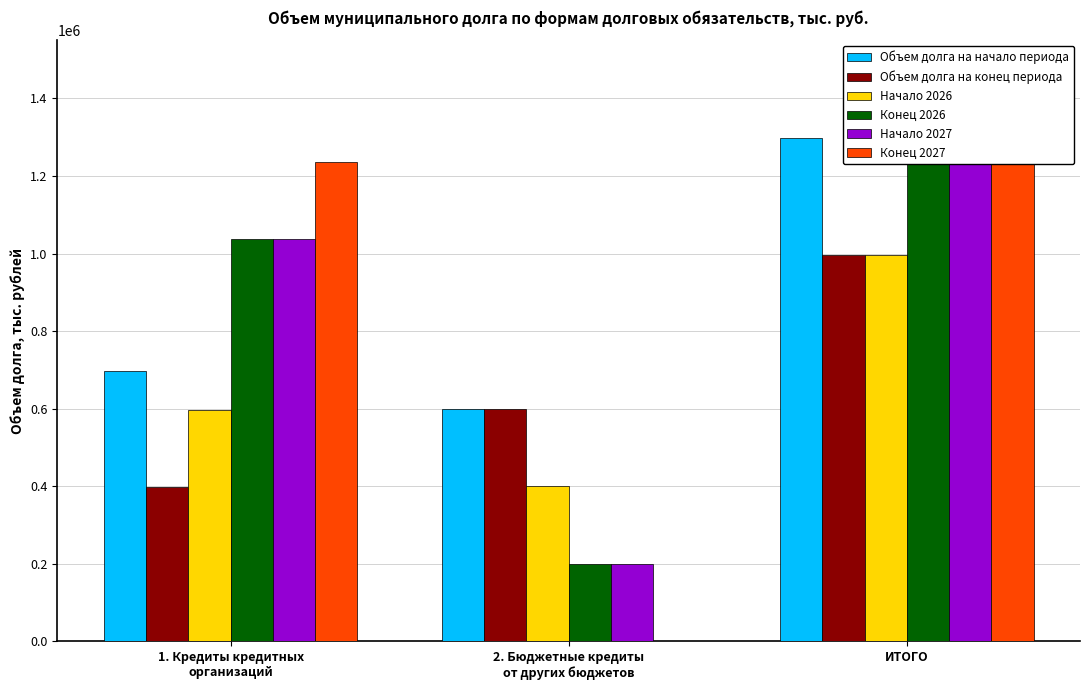

True or false: Начало 2027 has a value of 1556703 at 1. Кредиты кредитных
организаций.

False